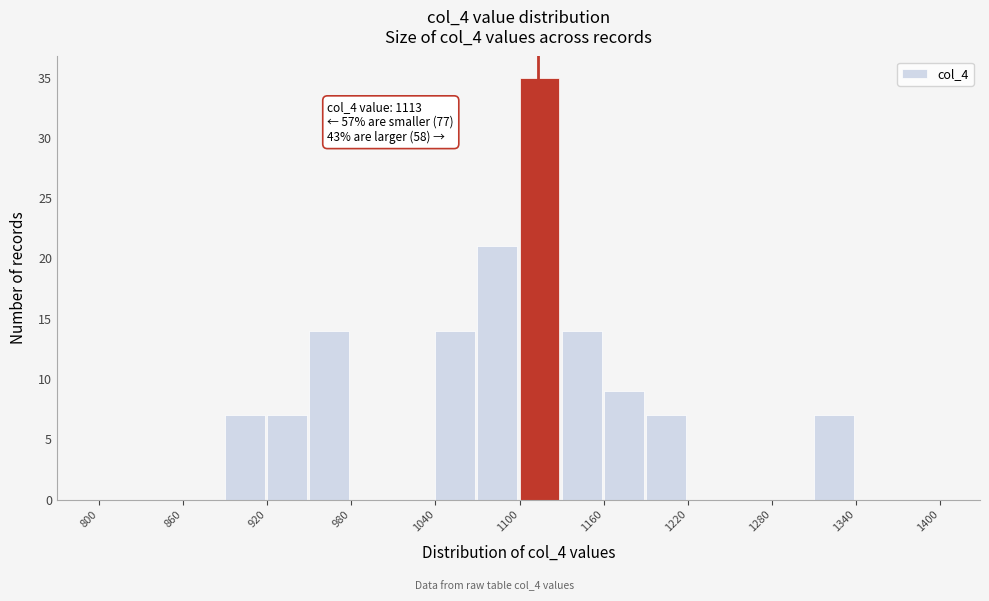

Read against the x-axis, roughly where is the centre of the tallest bar?

1110